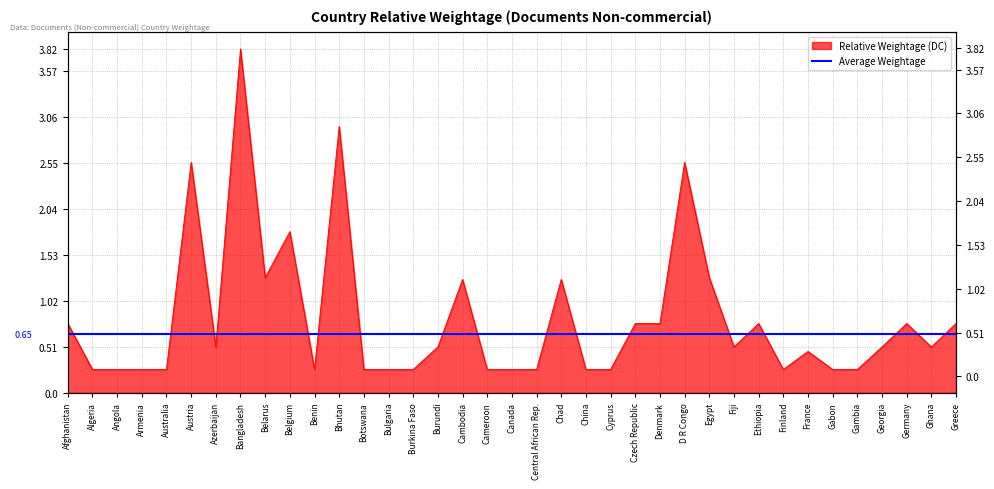

Does the chart have visible grid lines?

Yes